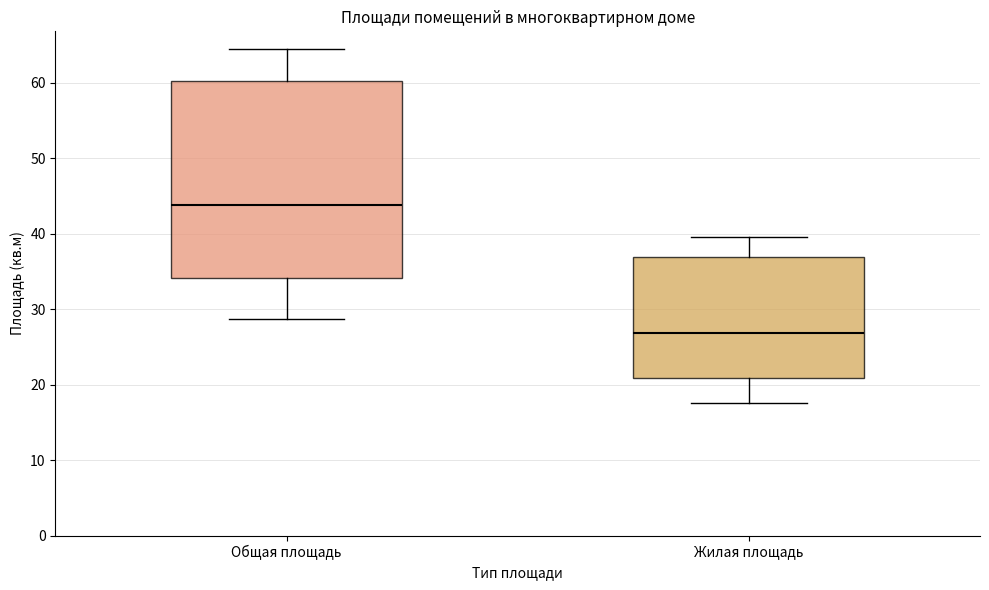

Which box is the tallest, from its lower edge to its upper edge?

Общая площадь